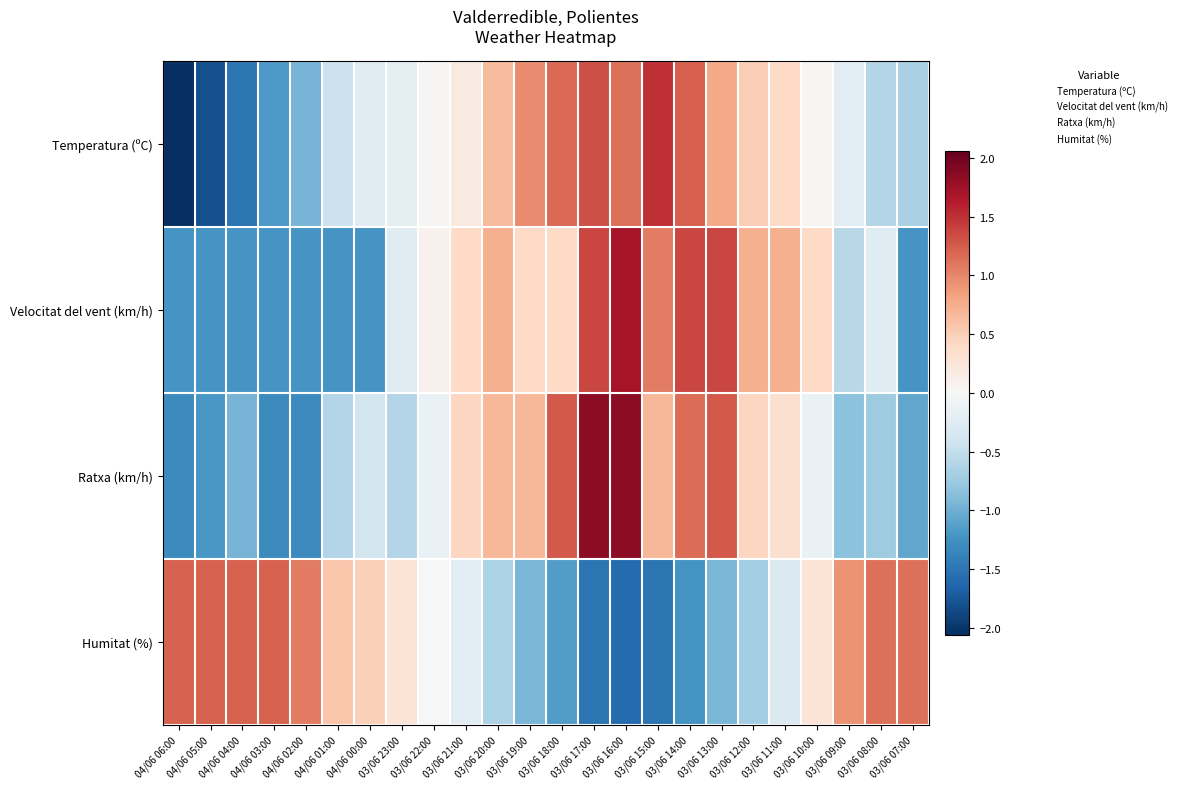

Reading left to right, transcribe all the data shown in this chart.

Temperatura (ºC): 04/06 06:00=-2.1	04/06 05:00=-1.8	04/06 04:00=-1.5	04/06 03:00=-1.2	04/06 02:00=-1.0	04/06 01:00=-0.4	04/06 00:00=-0.3	03/06 23:00=-0.2	03/06 22:00=0.0	03/06 21:00=0.2	03/06 20:00=0.6	03/06 19:00=1.0	03/06 18:00=1.2	03/06 17:00=1.3	03/06 16:00=1.1	03/06 15:00=1.5	03/06 14:00=1.2	03/06 13:00=0.8	03/06 12:00=0.5	03/06 11:00=0.4	03/06 10:00=0.0	03/06 09:00=-0.2	03/06 08:00=-0.6	03/06 07:00=-0.7
Velocitat del vent (km/h): 04/06 06:00=-1.2	04/06 05:00=-1.2	04/06 04:00=-1.2	04/06 03:00=-1.2	04/06 02:00=-1.2	04/06 01:00=-1.2	04/06 00:00=-1.2	03/06 23:00=-0.2	03/06 22:00=0.1	03/06 21:00=0.4	03/06 20:00=0.7	03/06 19:00=0.4	03/06 18:00=0.4	03/06 17:00=1.4	03/06 16:00=1.7	03/06 15:00=1.0	03/06 14:00=1.4	03/06 13:00=1.4	03/06 12:00=0.7	03/06 11:00=0.7	03/06 10:00=0.4	03/06 09:00=-0.6	03/06 08:00=-0.2	03/06 07:00=-1.2
Ratxa (km/h): 04/06 06:00=-1.3	04/06 05:00=-1.2	04/06 04:00=-1.0	04/06 03:00=-1.3	04/06 02:00=-1.3	04/06 01:00=-0.6	04/06 00:00=-0.4	03/06 23:00=-0.6	03/06 22:00=-0.1	03/06 21:00=0.4	03/06 20:00=0.7	03/06 19:00=0.7	03/06 18:00=1.3	03/06 17:00=1.8	03/06 16:00=1.8	03/06 15:00=0.7	03/06 14:00=1.1	03/06 13:00=1.3	03/06 12:00=0.4	03/06 11:00=0.3	03/06 10:00=-0.1	03/06 09:00=-0.8	03/06 08:00=-0.7	03/06 07:00=-1.1
Humitat (%): 04/06 06:00=1.2	04/06 05:00=1.2	04/06 04:00=1.2	04/06 03:00=1.2	04/06 02:00=1.1	04/06 01:00=0.6	04/06 00:00=0.5	03/06 23:00=0.3	03/06 22:00=-0.0	03/06 21:00=-0.2	03/06 20:00=-0.7	03/06 19:00=-0.9	03/06 18:00=-1.2	03/06 17:00=-1.5	03/06 16:00=-1.6	03/06 15:00=-1.5	03/06 14:00=-1.2	03/06 13:00=-0.9	03/06 12:00=-0.7	03/06 11:00=-0.3	03/06 10:00=0.3	03/06 09:00=0.9	03/06 08:00=1.1	03/06 07:00=1.1